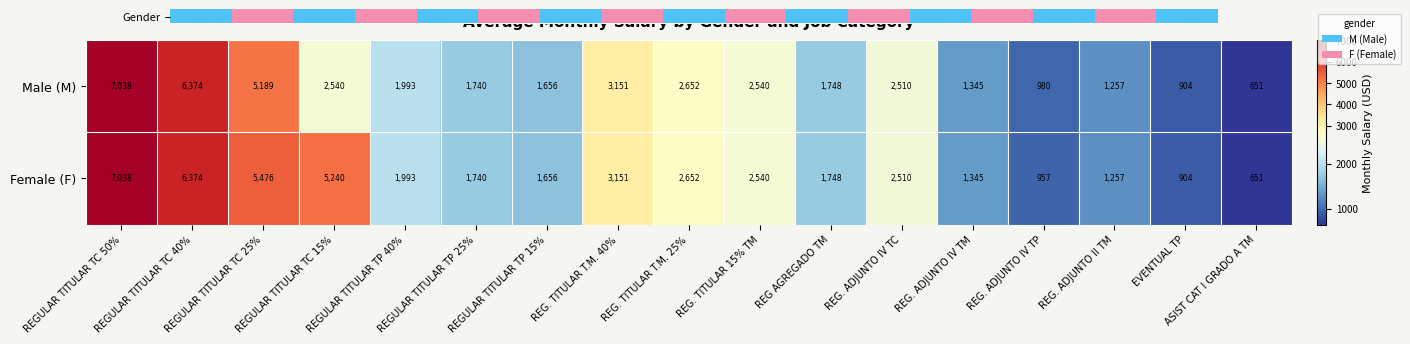

At REG. ADJUNTO IV TP, list the series in order from largest to smallest.

Male (M), Female (F)